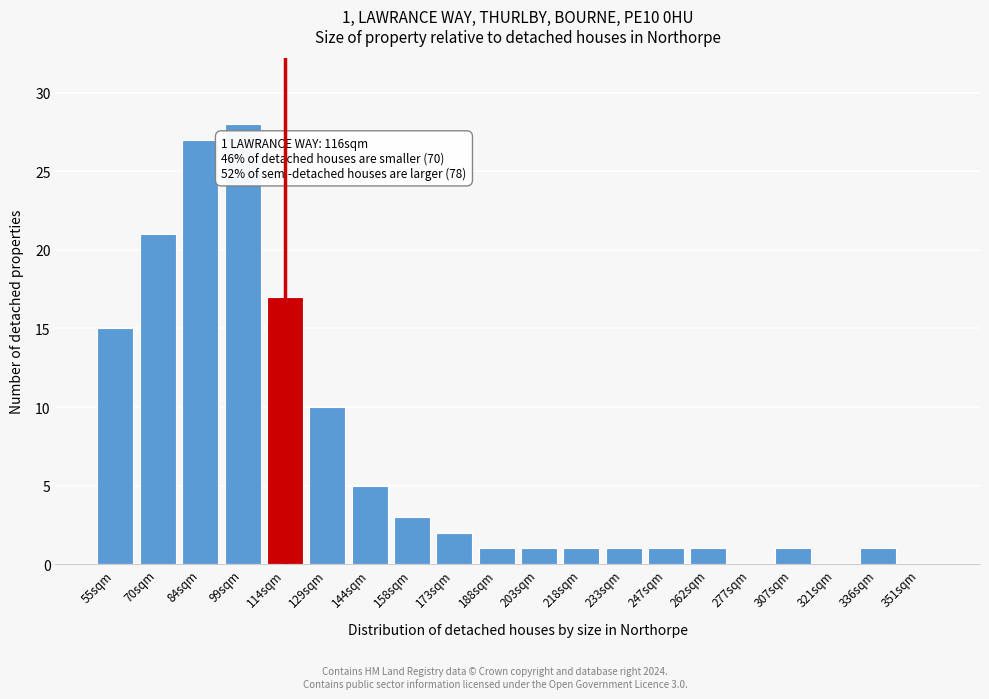

Reading left to right, transcribe all the data shown in this chart.

55sqm=15	70sqm=21	84sqm=27	99sqm=28	114sqm=17	129sqm=10	144sqm=5	158sqm=3	173sqm=2	188sqm=1	203sqm=1	218sqm=1	233sqm=1	247sqm=1	262sqm=1	277sqm=0	307sqm=1	321sqm=0	336sqm=1	351sqm=0